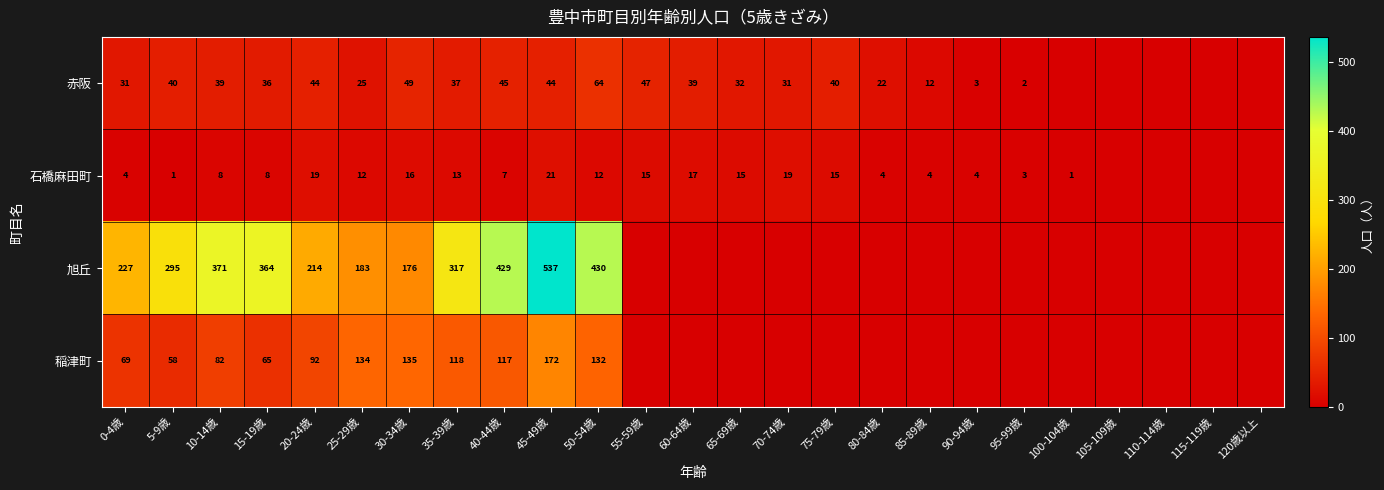

What is the sum of the 石橋麻田町 values at 70-74歳 and 5-9歳?

20